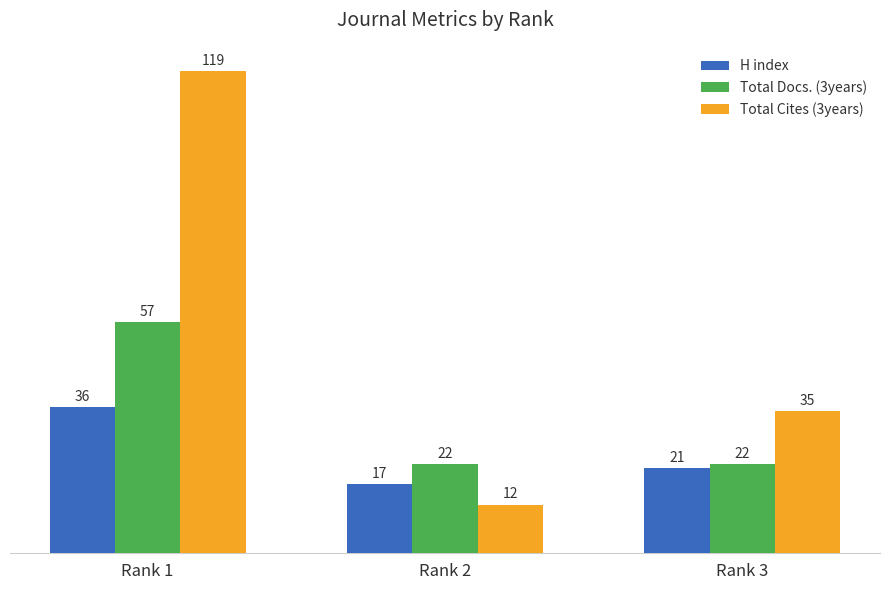

What is the average value of the Total Docs. (3years) series?

34